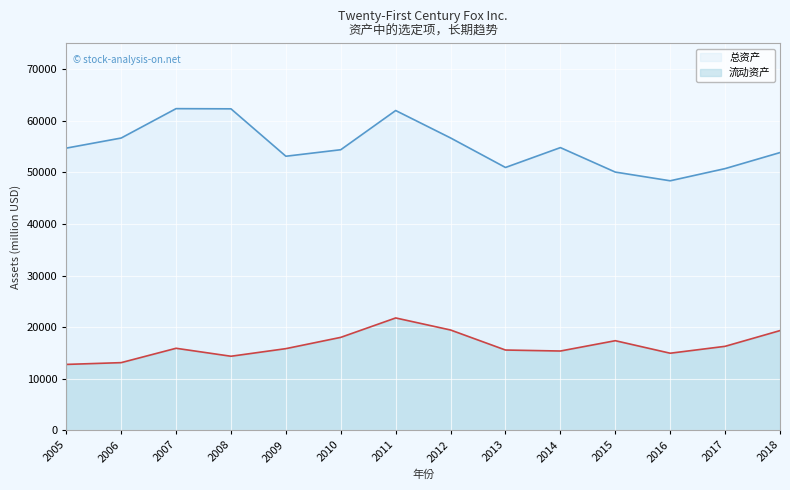

True or false: 总资产 and 流动资产 cross at least once.

False